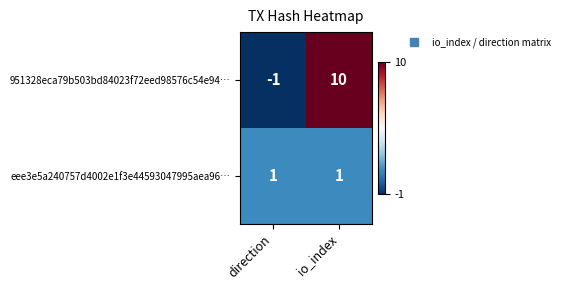

Which series has the largest total across all categories?

951328eca79b503bd84023f72eed98576c54e94…